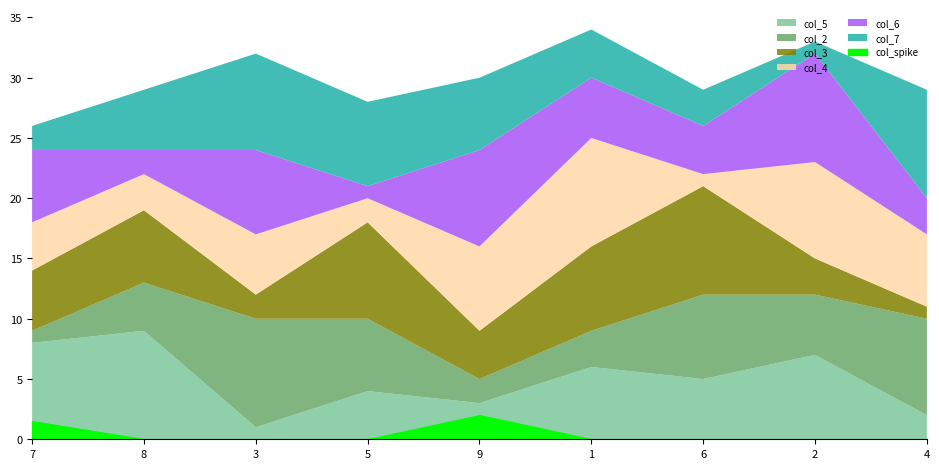

Between 2 and 4, which series saw the biggest shift?

col_7